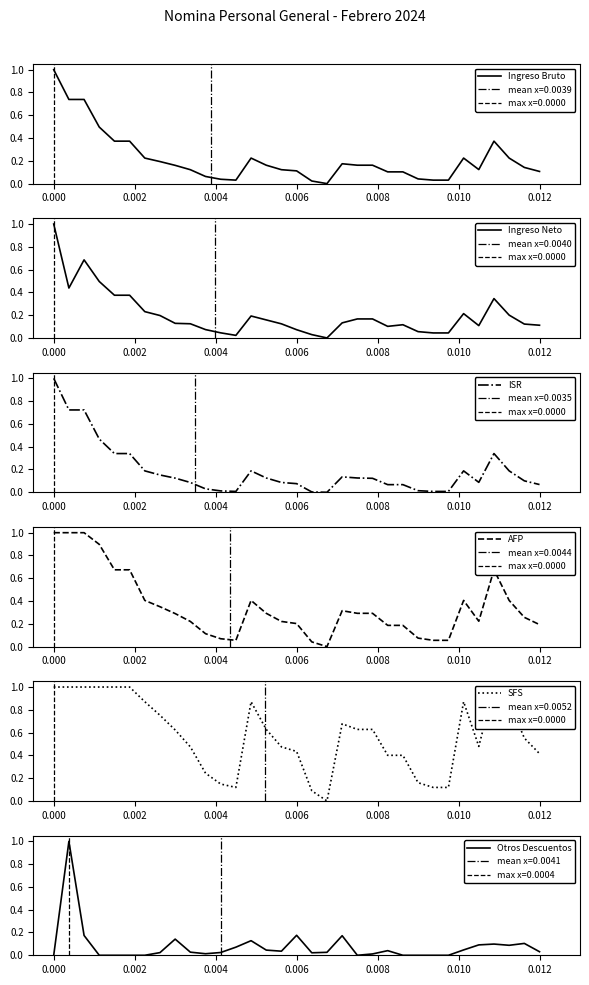

What is the maximum value for Ingreso Bruto?

1.0